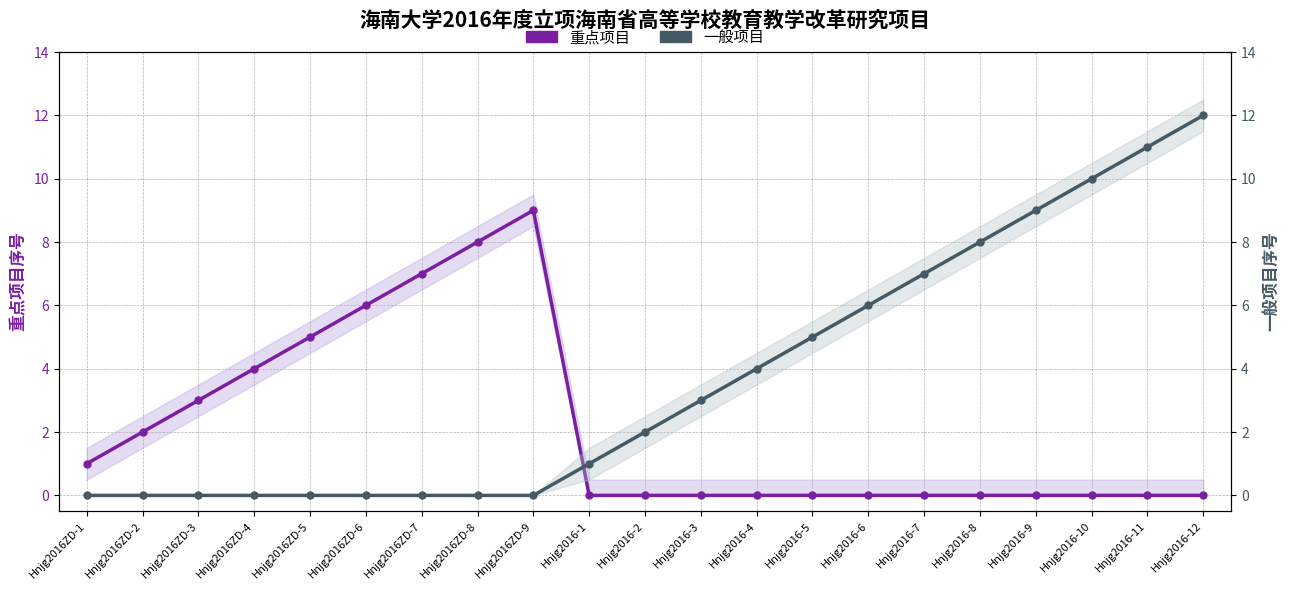

What is the difference between the maximum and minimum values in the 一般项目 series?

12